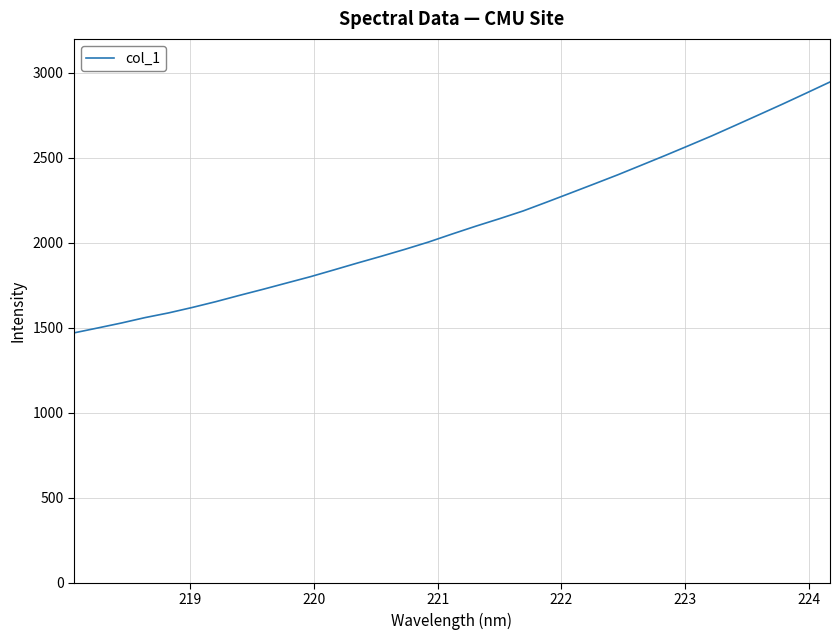

What is the maximum value shown in the chart?

2946.5